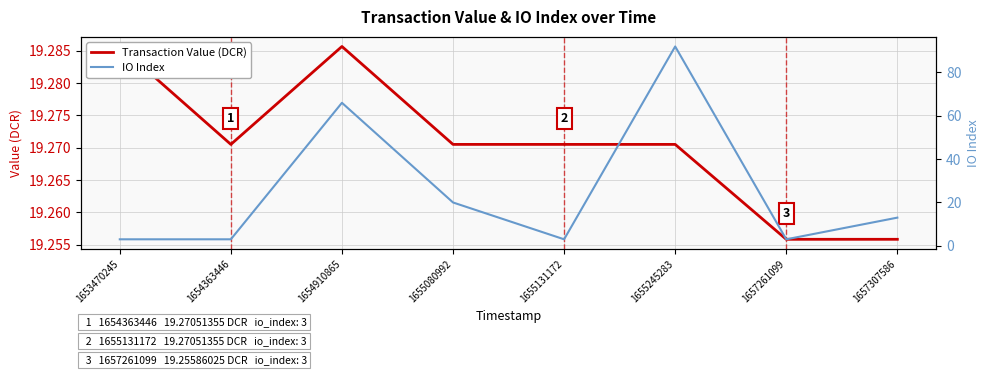

Which label corresponds to the smallest value in the chart?

1653470245